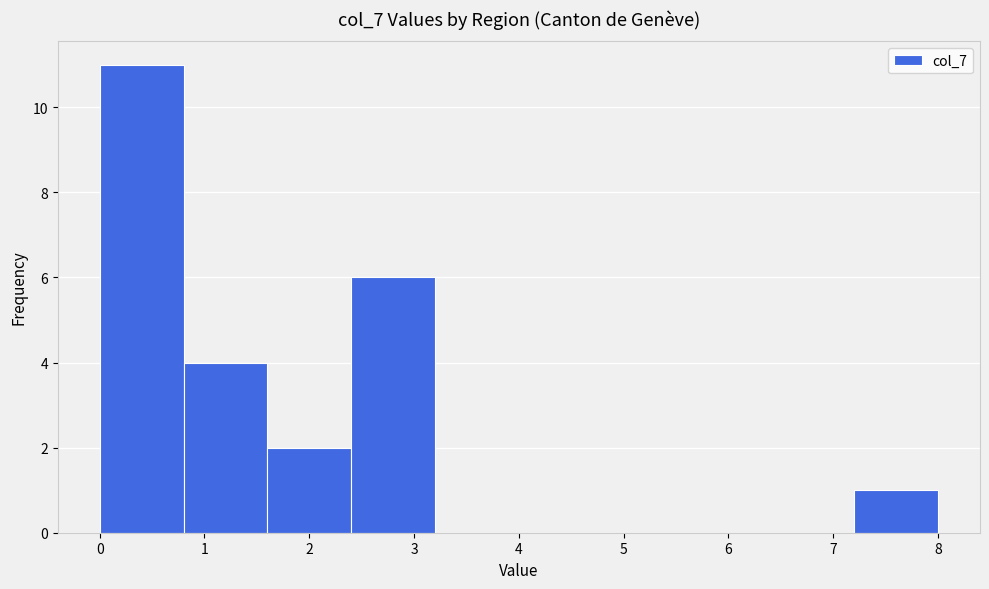

How tall is the bar that spans 7.2 to 8.0 on the x-axis? The values are not printed on the chart, so give them approximately, as read against the axis.

1